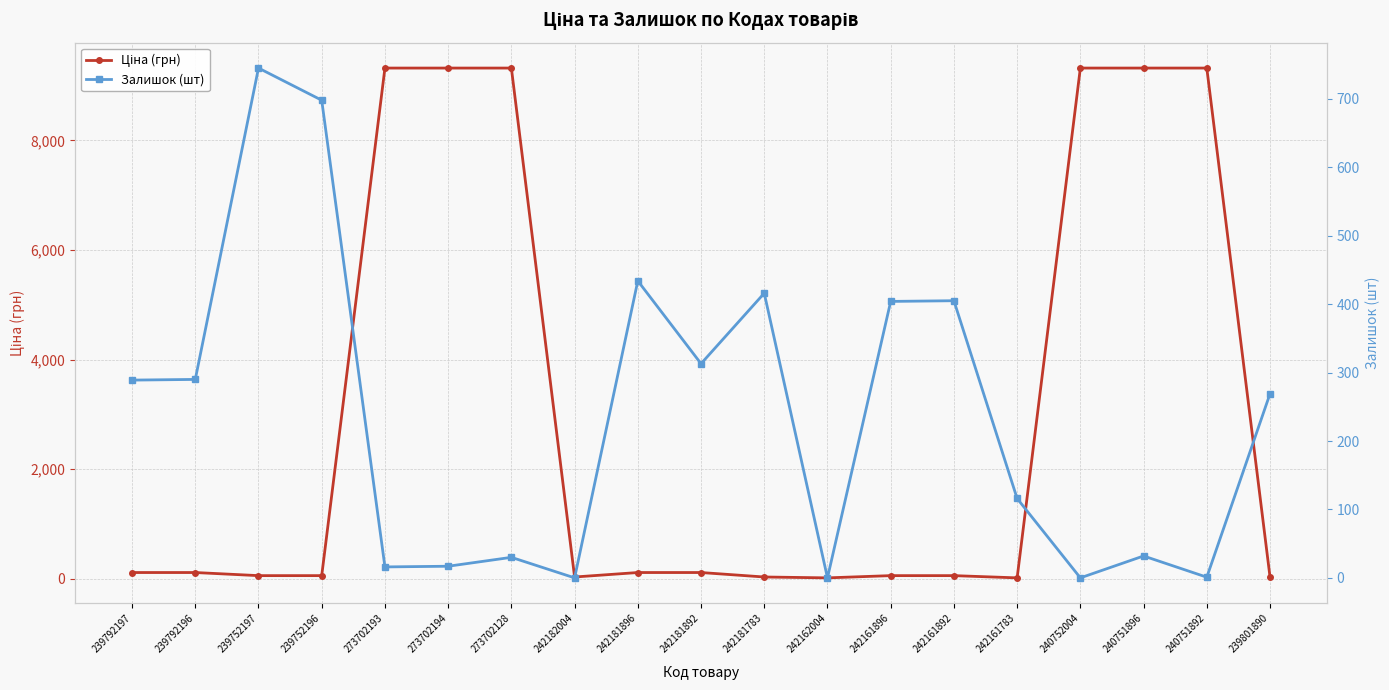

True or false: Ціна (грн) has a value of 56.7 at 242161896.

True